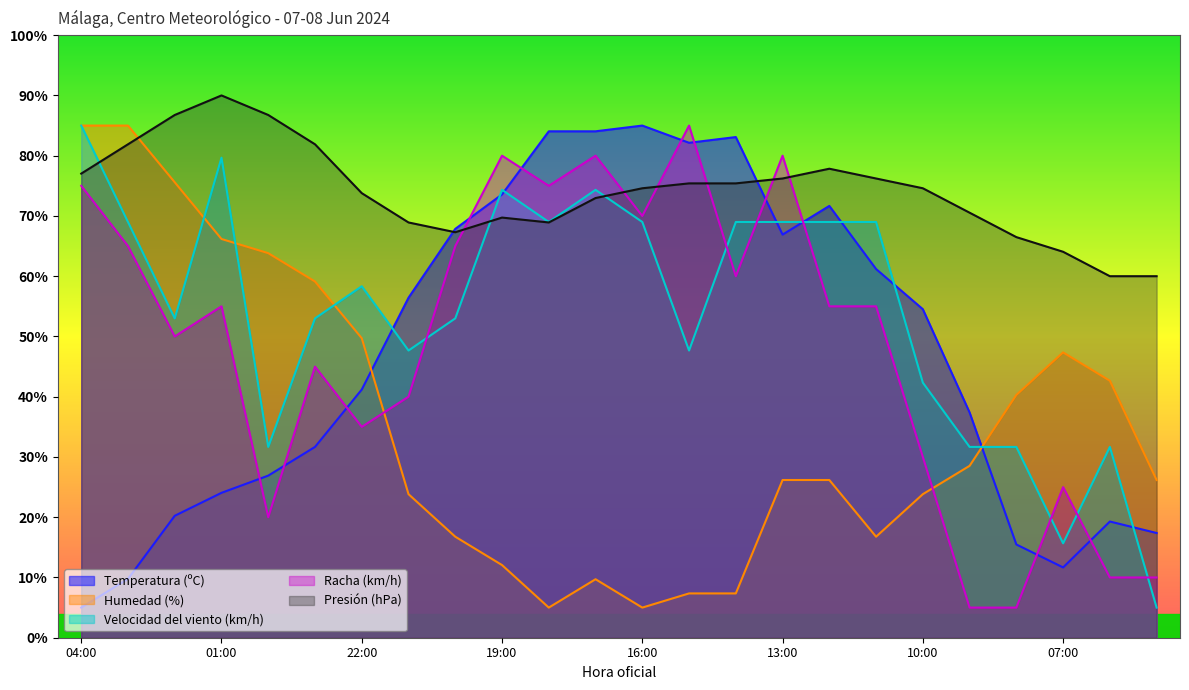

True or false: Racha (km/h) has a value of 75.0 at 04:00.

True